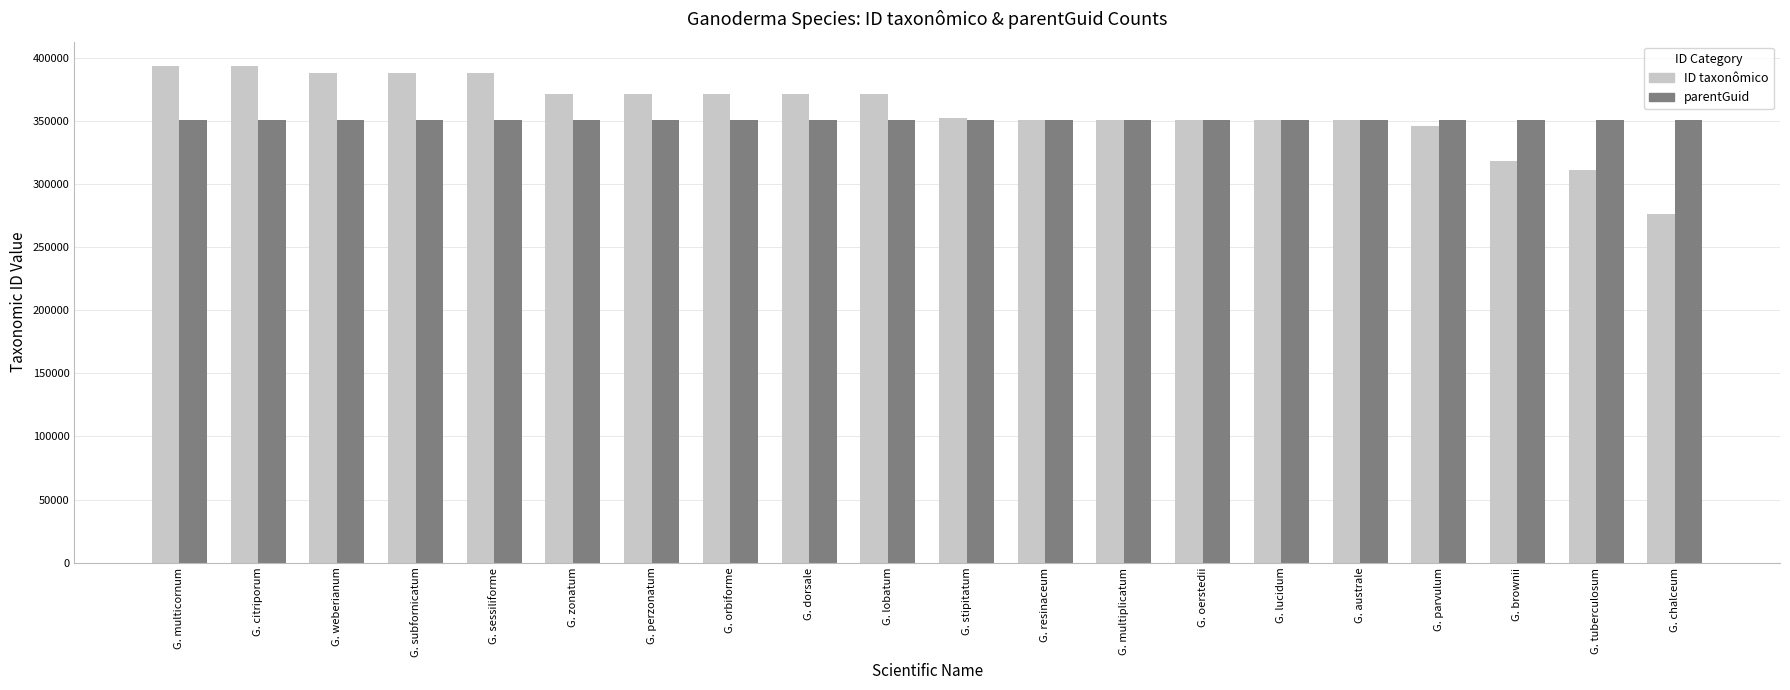

What is the sum of all ID taxonômico values?

7165975